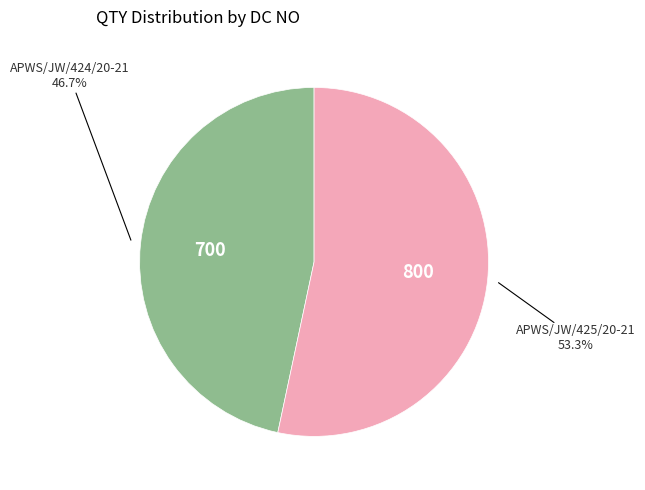

How many slices are in this pie chart?

2